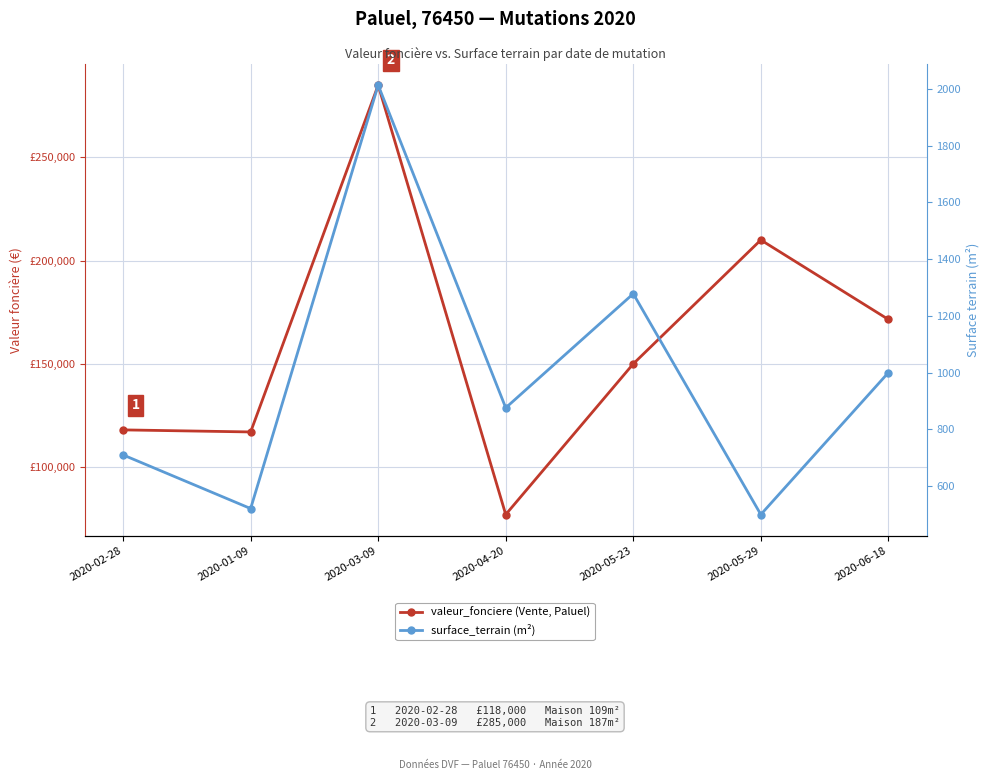

True or false: valeur_fonciere (Vente, Paluel) has more than 1 interior local peaks.

True